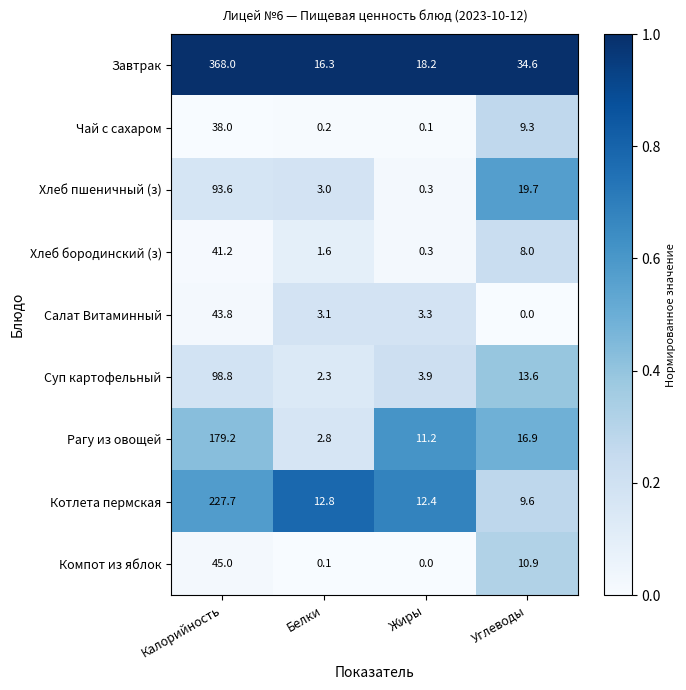

Between Жиры and Углеводы, which series saw the biggest shift?

Хлеб пшеничный (з)